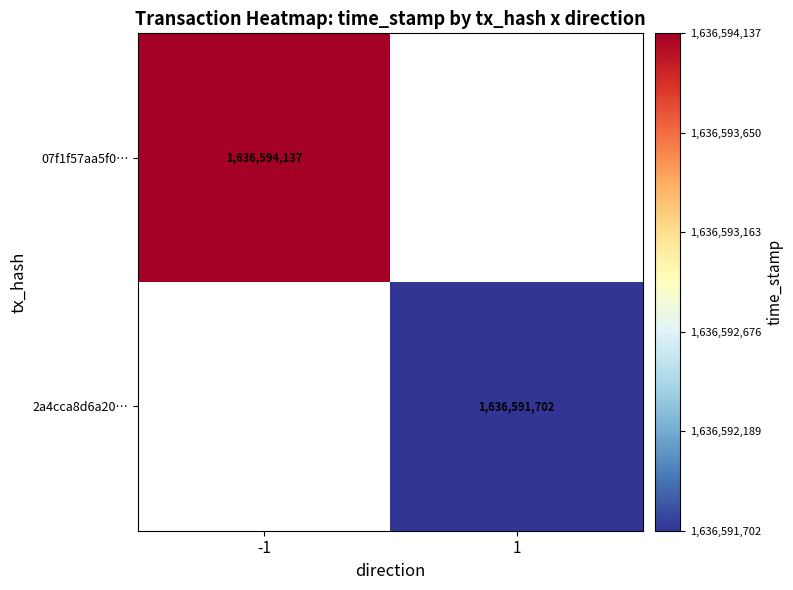

The value of 07f1f57aa5f0… at -1 is 1636594137. True or false?

True